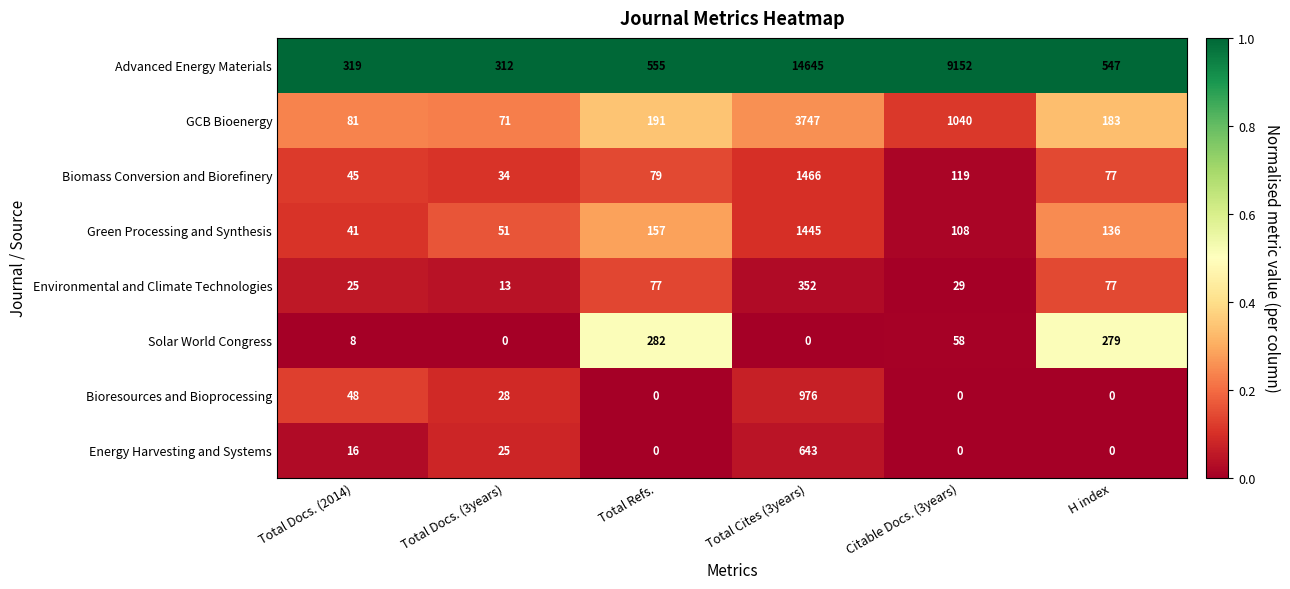

Rank the series by their maximum value, from lowest to highest.

Solar World Congress, Environmental and Climate Technologies, Energy Harvesting and Systems, Bioresources and Bioprocessing, Green Processing and Synthesis, Biomass Conversion and Biorefinery, GCB Bioenergy, Advanced Energy Materials